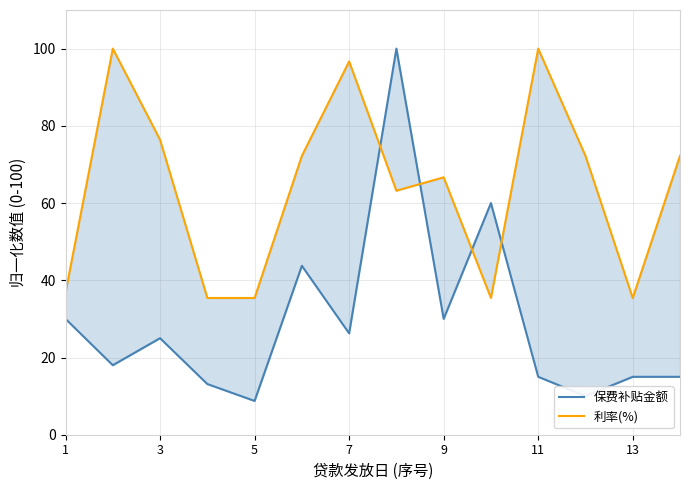

True or false: 保费补贴金额 and 利率(%) cross at least once.

True